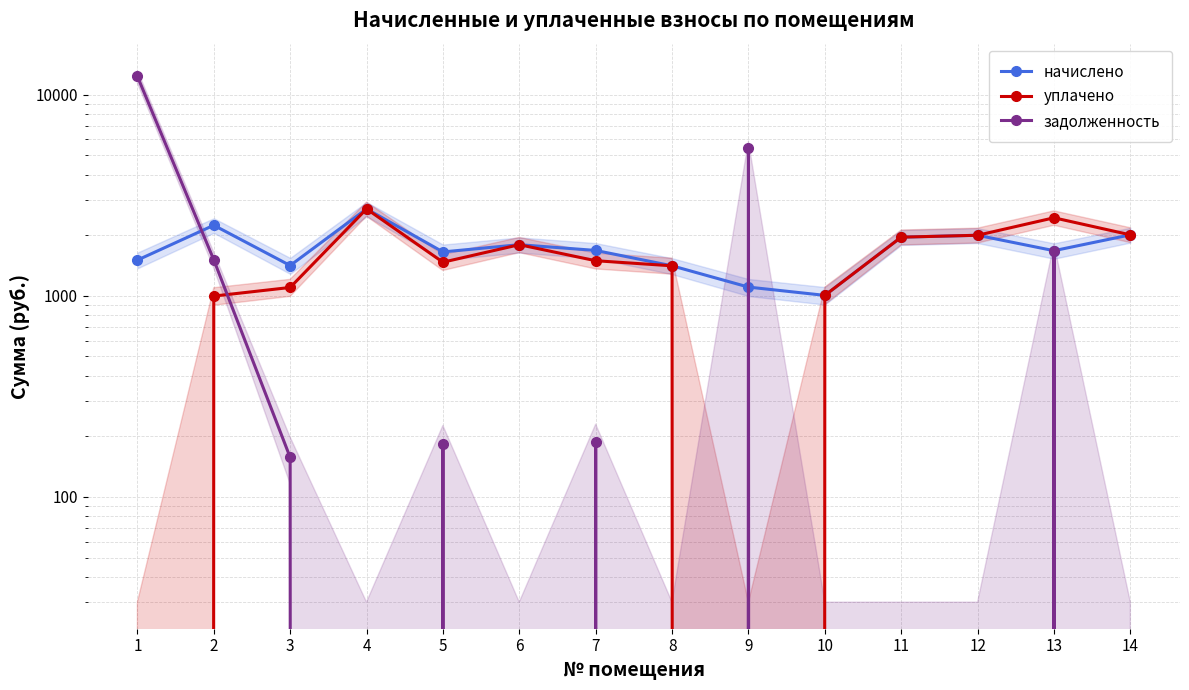

How many data points in начислено are less than 1683?

7